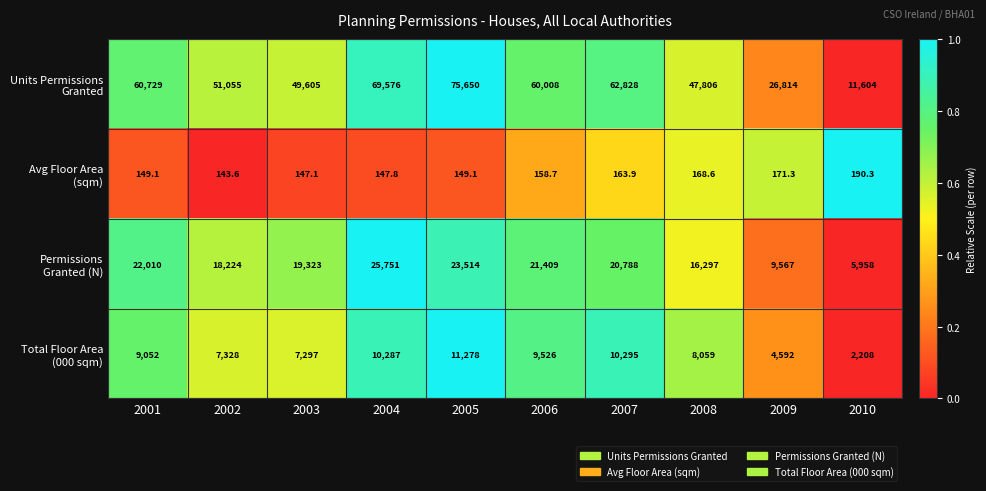

What is the spread (max minus min) of values at 2009?

26642.7